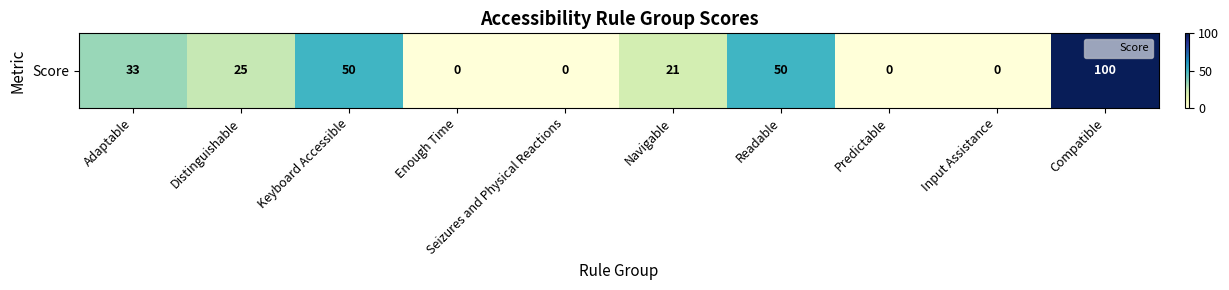

Rank the categories by value from lowest to highest.

Enough Time, Seizures and Physical Reactions, Predictable, Input Assistance, Navigable, Distinguishable, Adaptable, Keyboard Accessible, Readable, Compatible